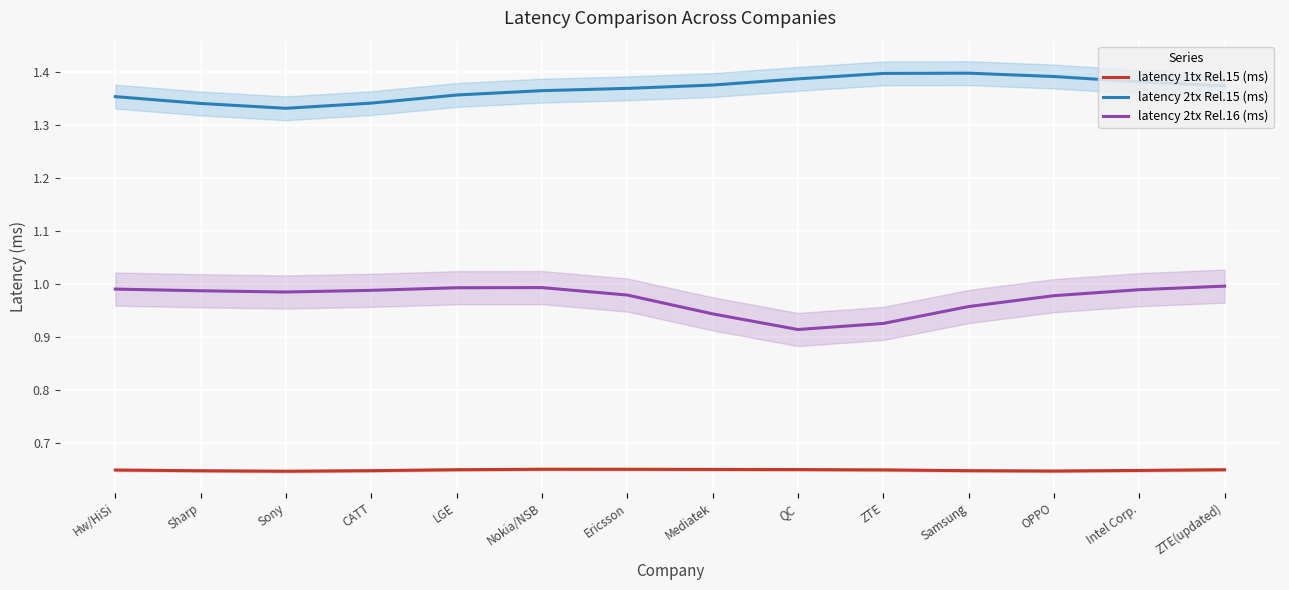

Count the number of data series in this chart.

3